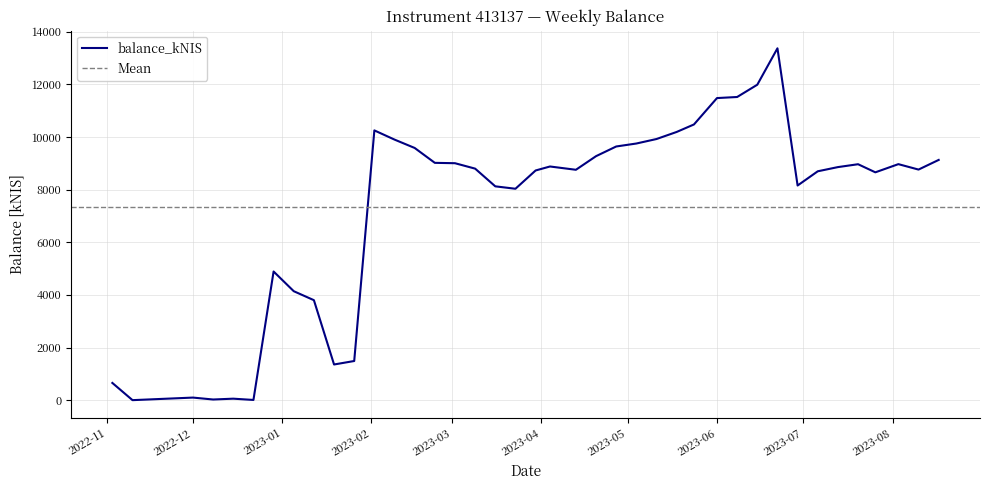

What is the sum of all values?

293399.5